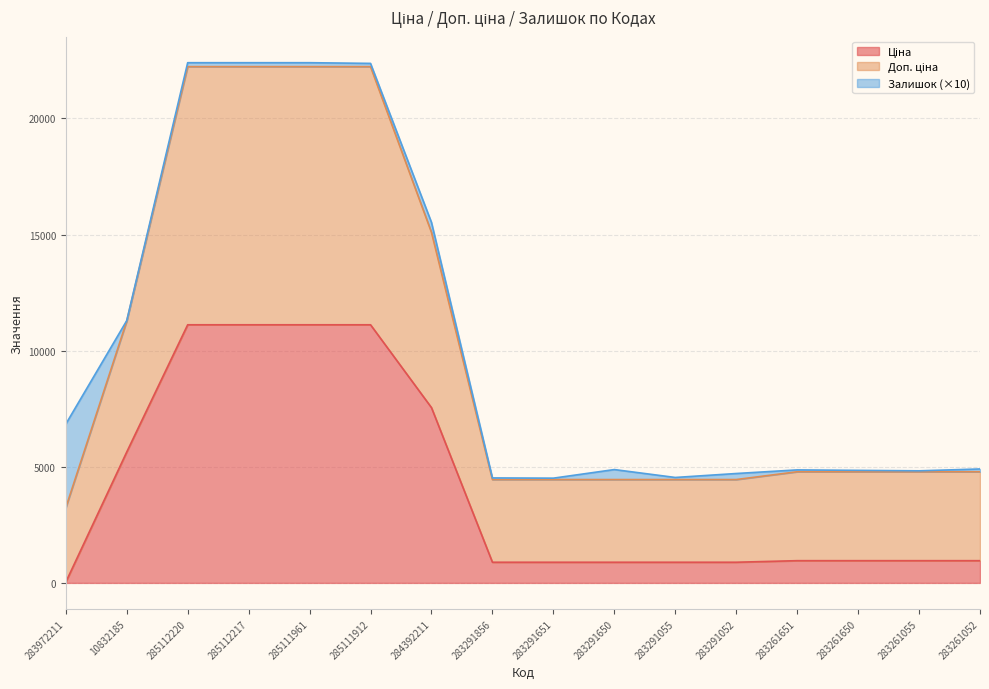

What position from the right is 283261651?

4